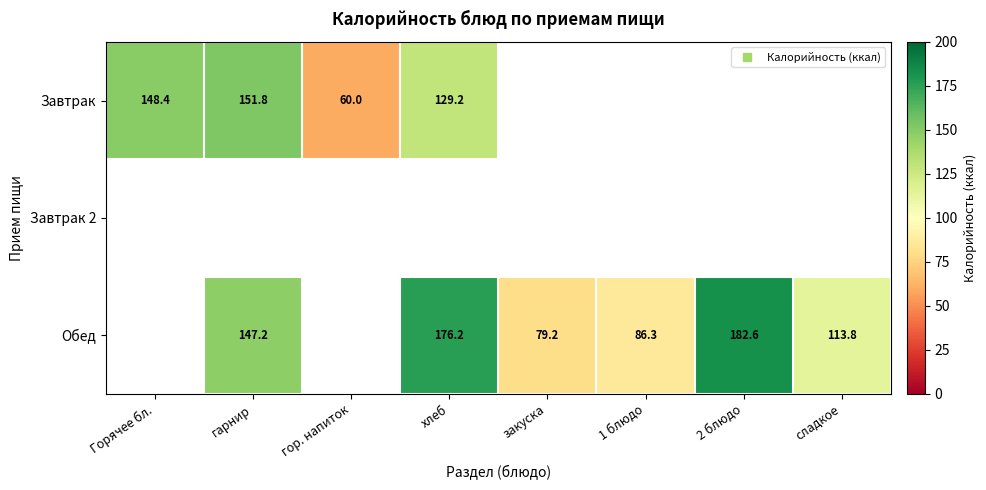

What is the greatest value displayed?

182.6